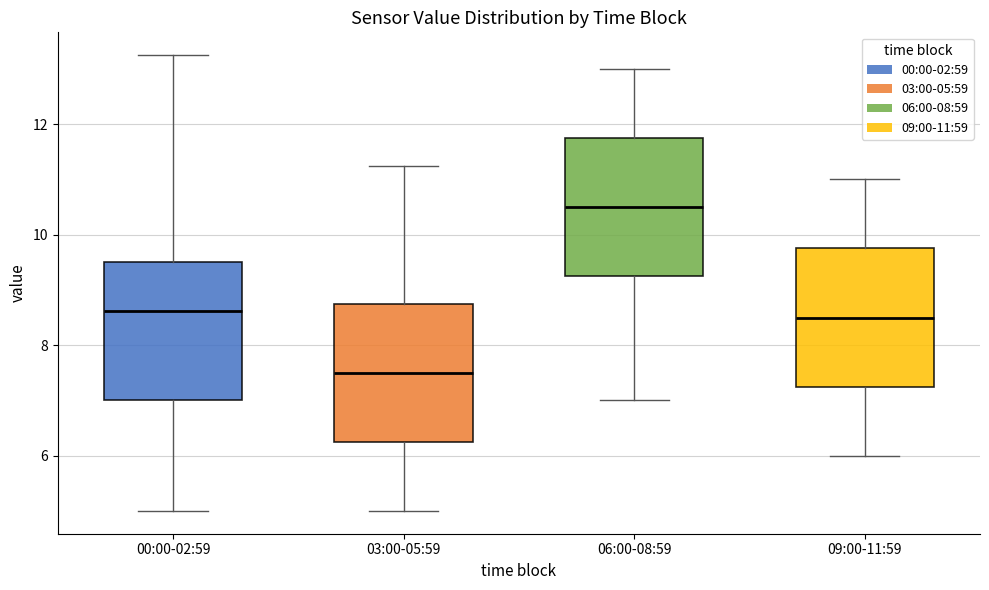

Reading left to right, transcribe this box plot: for each box, give where its median line is, the range the box spans, and where its two whiskers end, as read against the y-axis. The values are not printed on the chart, so give them approximately, as read against the axis.

00:00-02:59: median 8.6, box 7.0 to 9.6, whiskers 5.0 to 13.2
03:00-05:59: median 7.6, box 6.2 to 8.8, whiskers 5.0 to 11.2
06:00-08:59: median 10.6, box 9.2 to 11.8, whiskers 7.0 to 13.0
09:00-11:59: median 8.6, box 7.2 to 9.8, whiskers 6.0 to 11.0